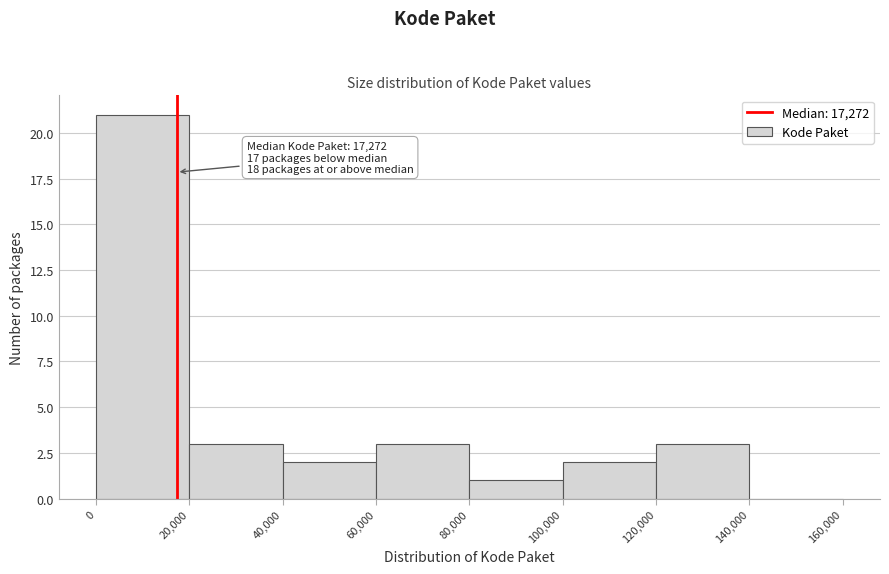

Which range on the x-axis has the tallest bar?

0 to 20,000